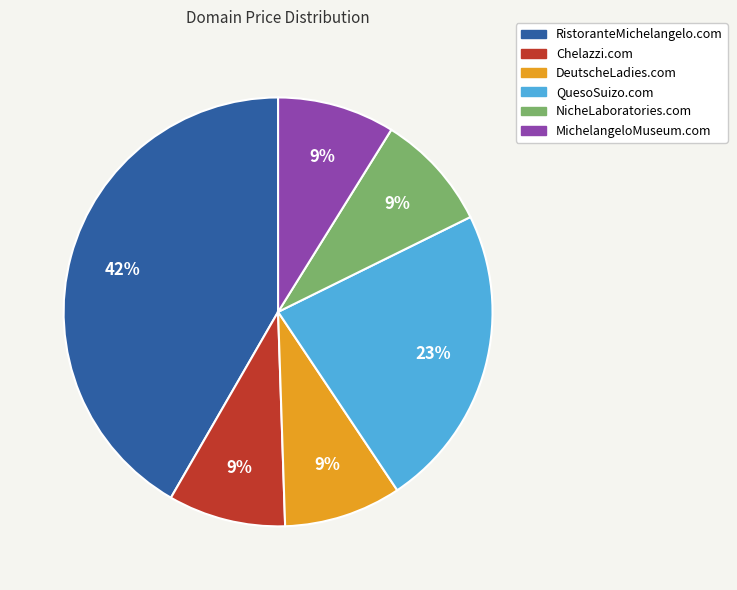

How many segments does this pie chart have?

6